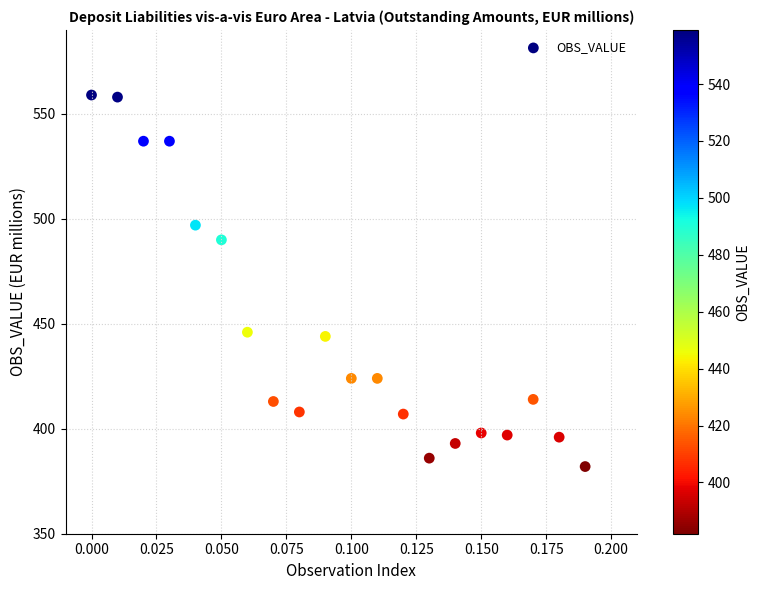

What Y value in the scatter plot is closest to 470?

490